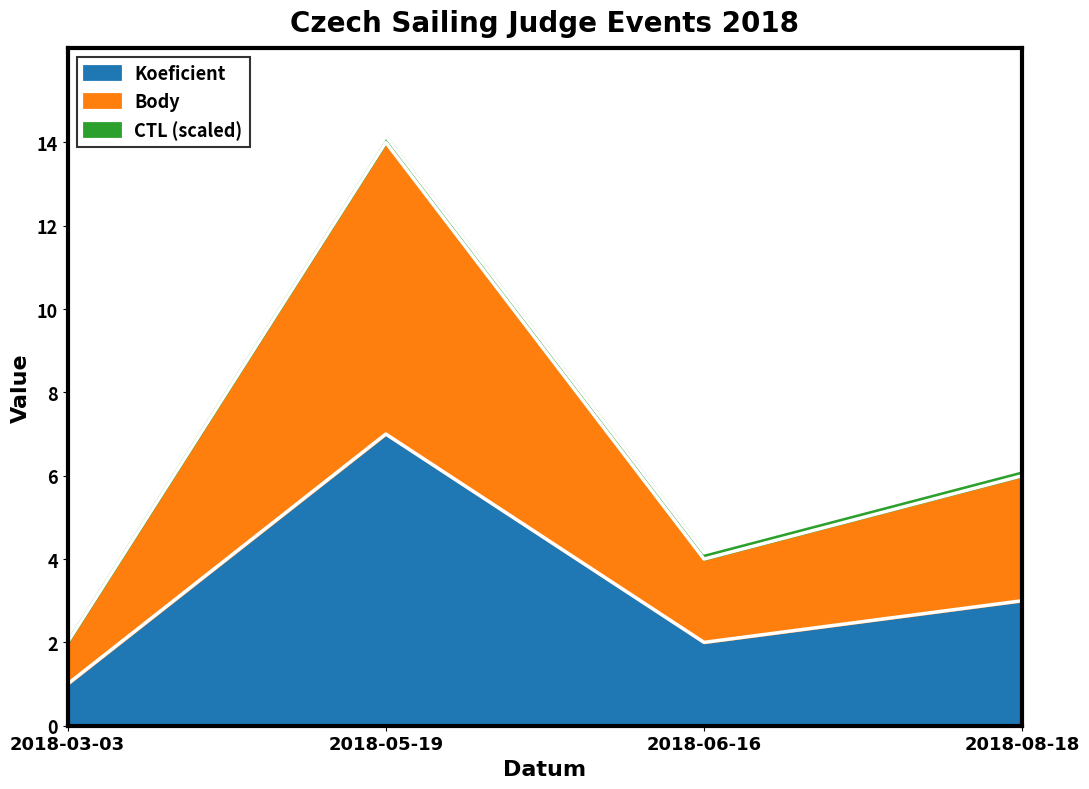

At which label does Body reach its peak?

2018-05-19